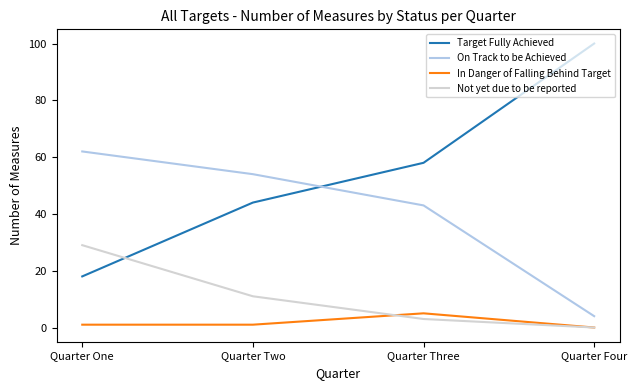

What is the difference between the highest and lowest values at Quarter Four?

100